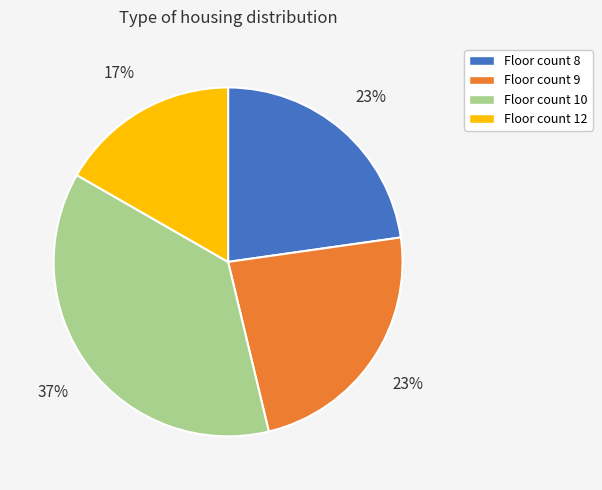

The Floor count 10 slice represents 37% of the pie. True or false?

True